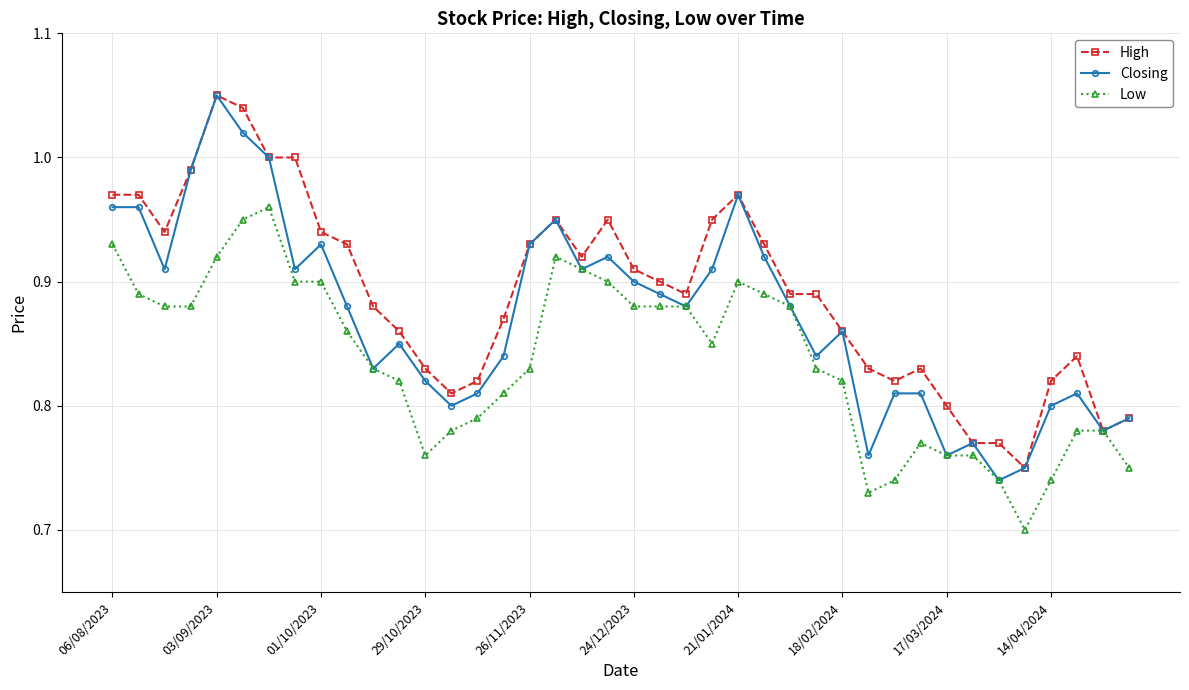

Which series has the largest total across all categories?

High